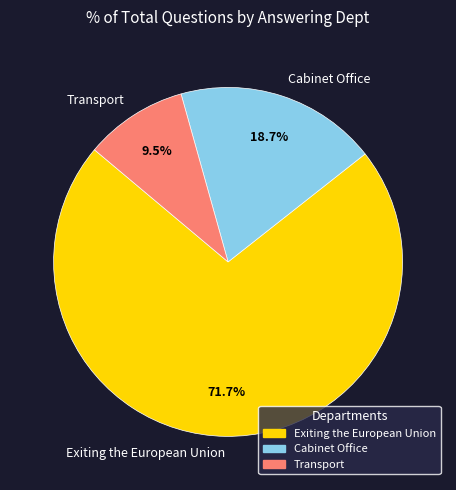

Does Exiting the European Union represent more than half of the total?

Yes